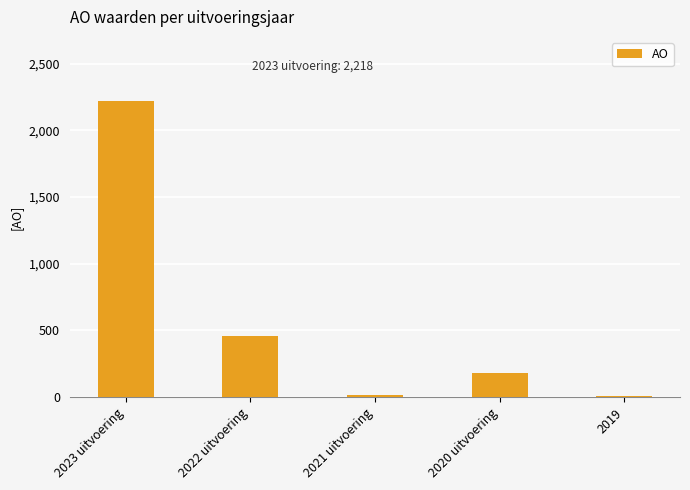

Approximately how many times larger is the value at 2023 uitvoering compared to 2021 uitvoering?

116.7